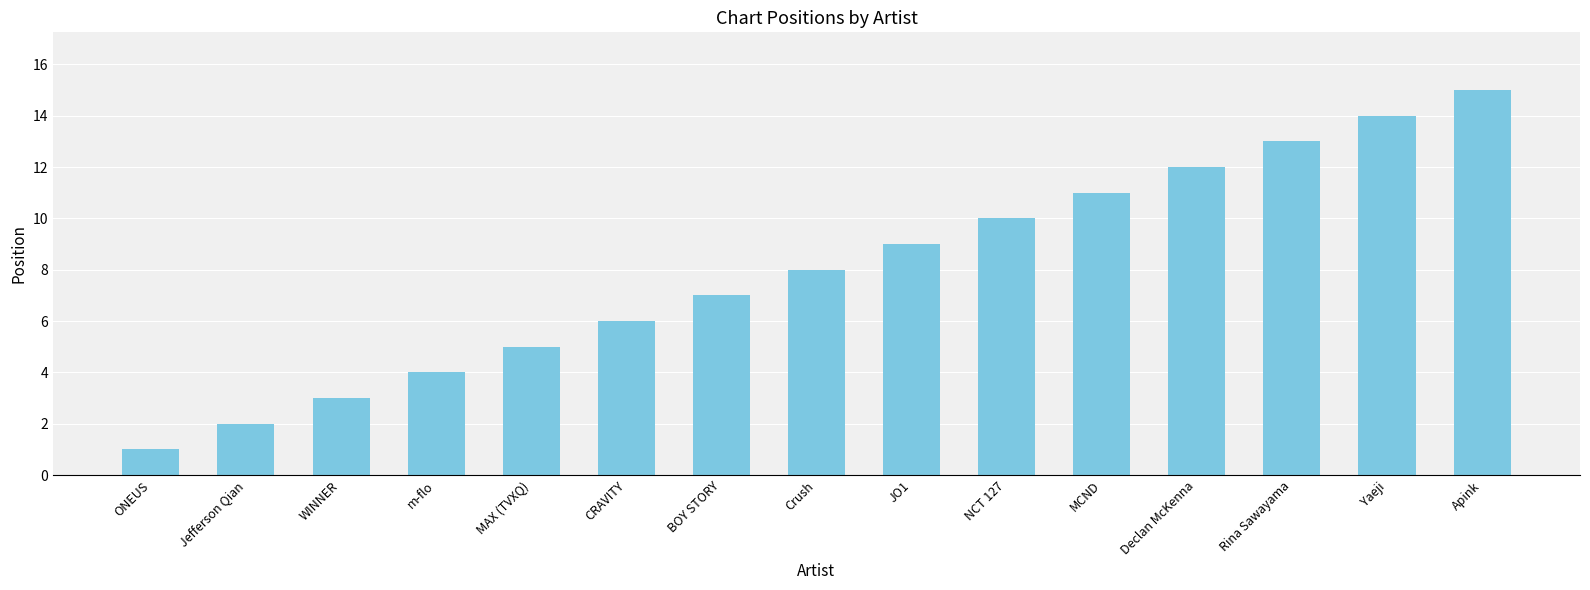

Approximately how many times larger is the value at WINNER compared to CRAVITY?

0.5